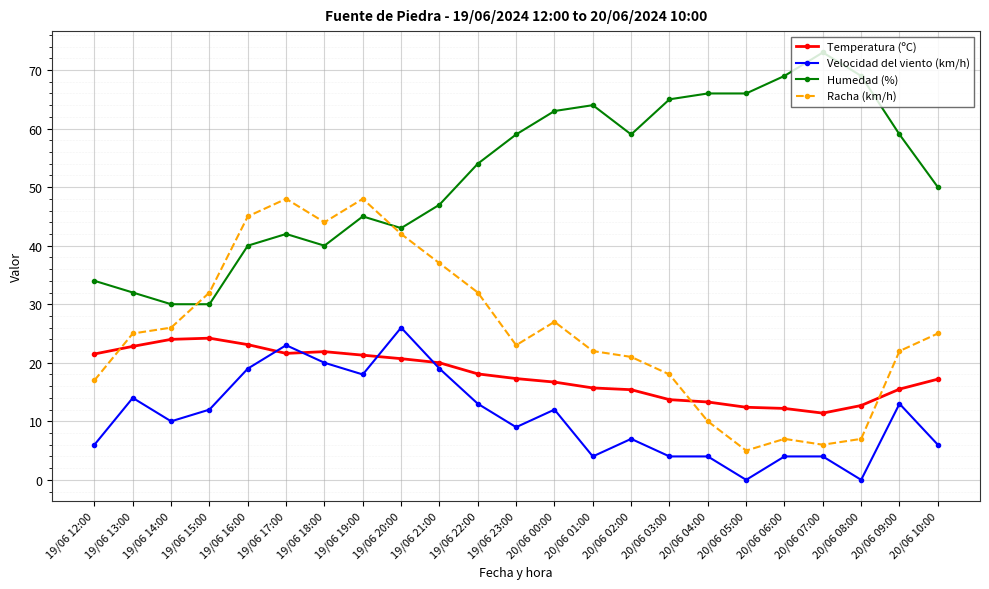

At which label does Velocidad del viento (km/h) reach its peak?

19/06 20:00